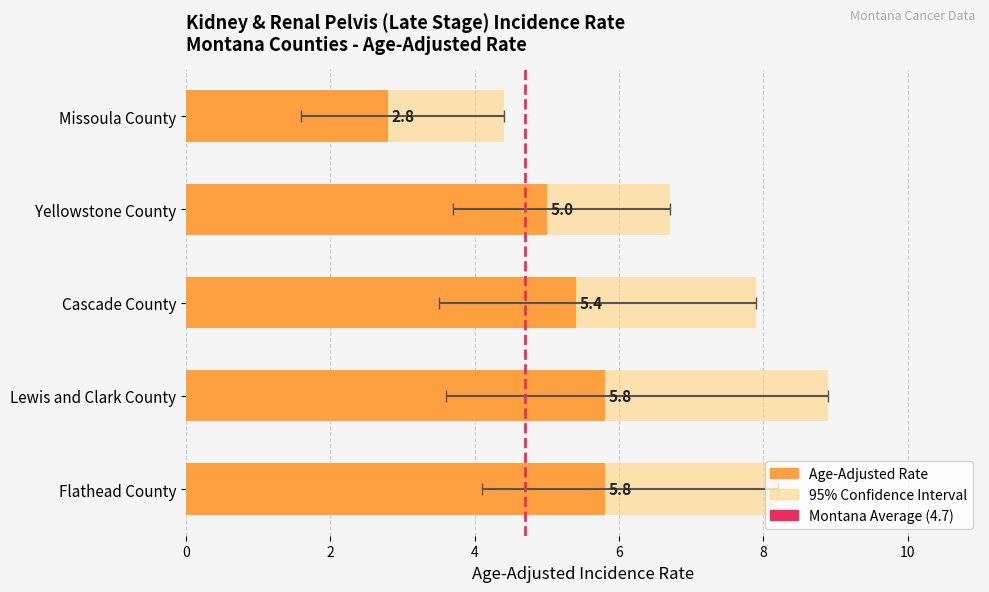

Is it true that the value at 0 is 0?

True